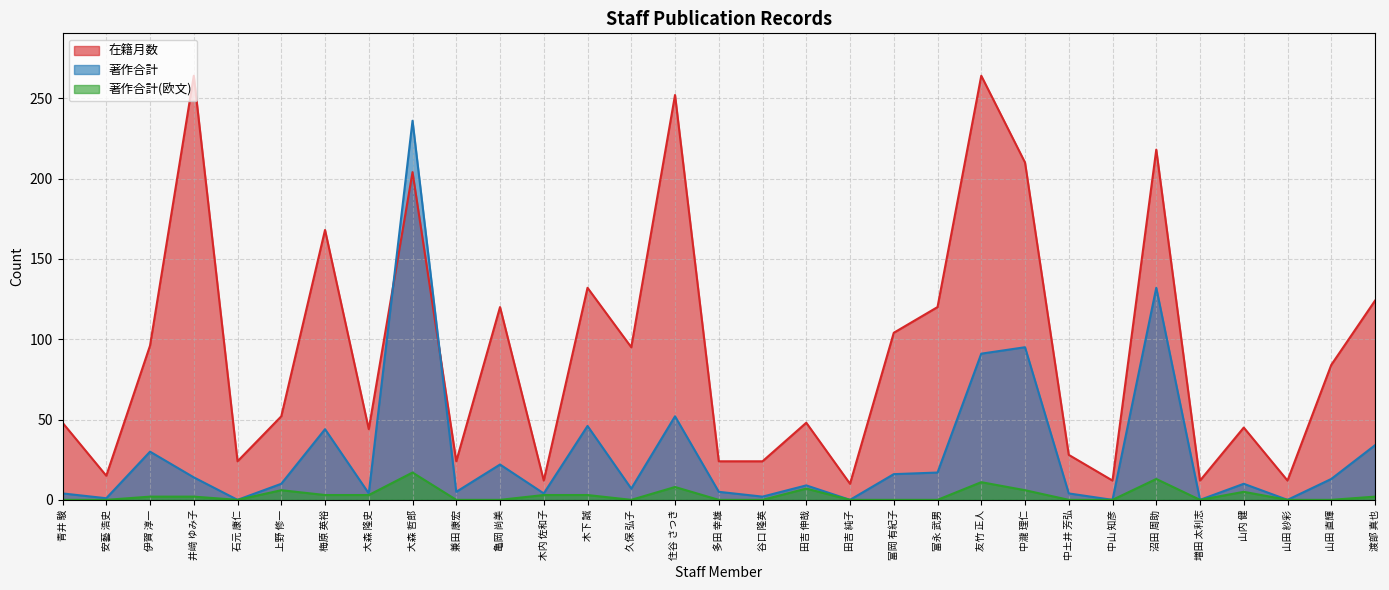

Reading left to right, what are all the values shown in this chart?

在籍月数: 48	15	96	264	24	52	168	44	204	24	120	12	132	95	252	24	24	48	10	104	120	264	210	28	12	218	12	45	12	84	124
著作合計: 4	1	30	14	0	10	44	4	236	5	22	4	46	7	52	5	2	9	0	16	17	91	95	4	0	132	0	10	0	13	34
著作合計(欧文): 0	0	2	2	0	6	3	3	17	0	0	3	3	0	8	0	0	7	0	0	0	11	6	0	0	13	0	5	0	0	2